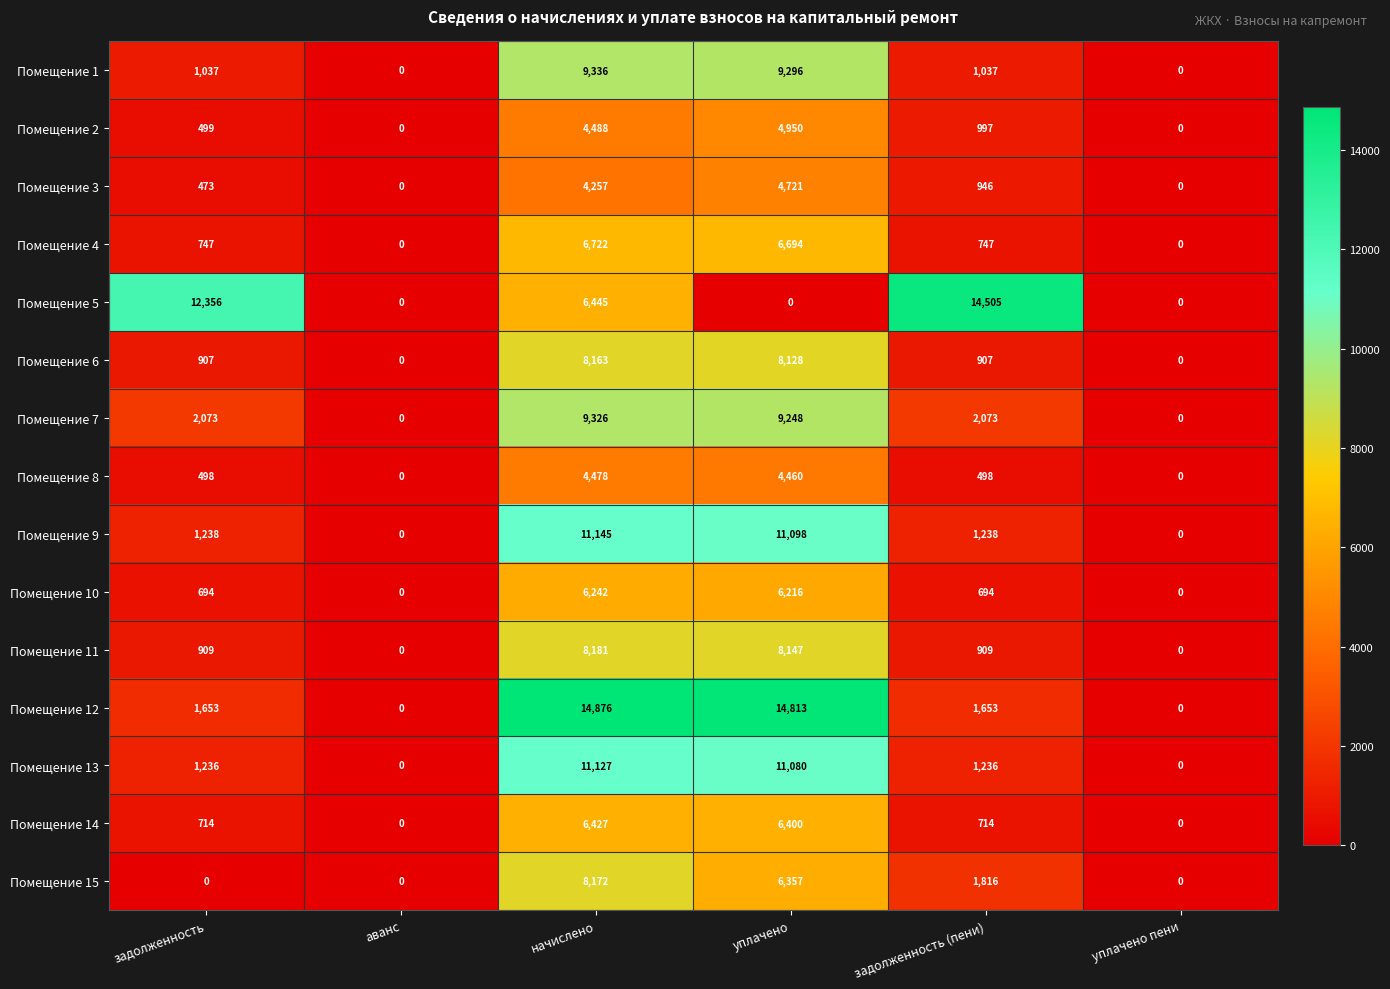

What is the average value of the Помещение 12 series?

5499